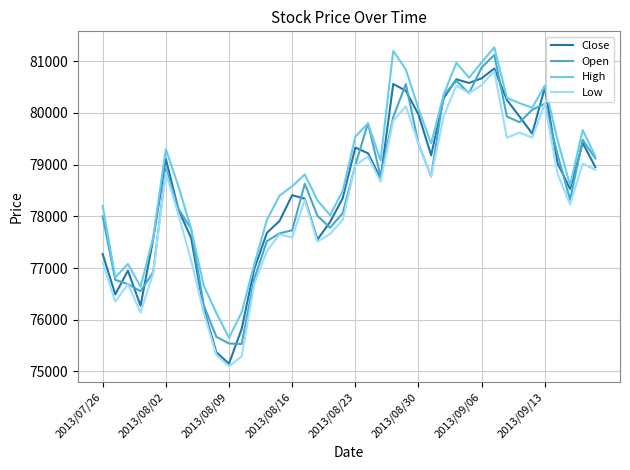

How many lines are shown in the chart?

4